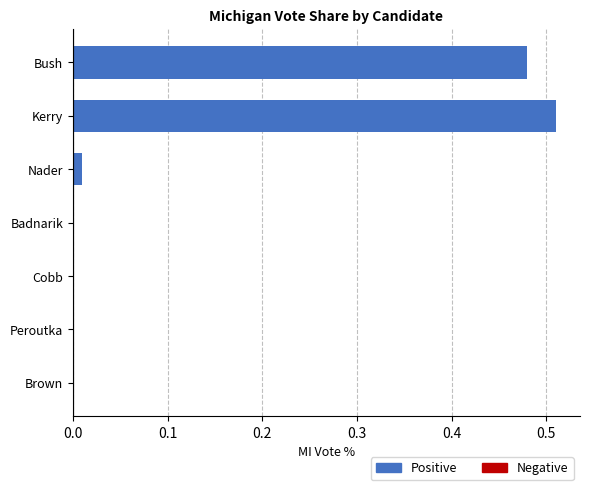

Which label corresponds to the largest value in the chart?

Kerry